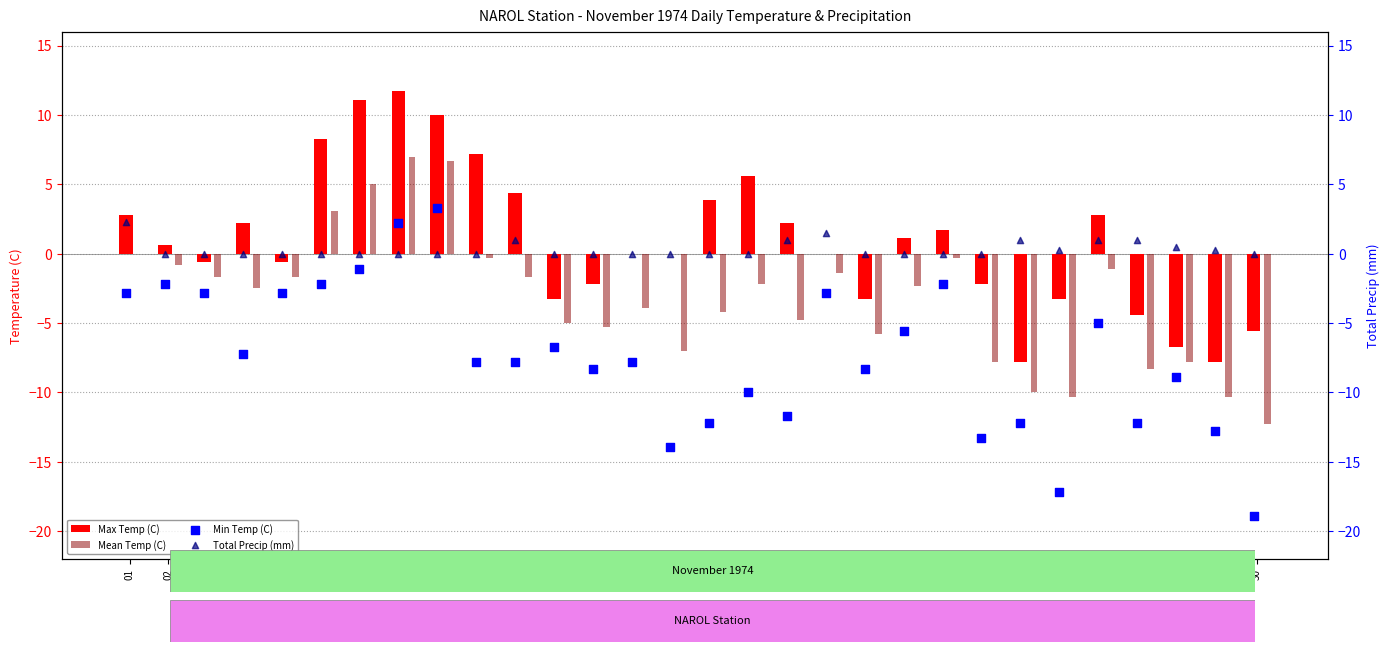

Is the value of Total Precip (mm) at 01 greater than the value of Min Temp (C) at 25?

Yes